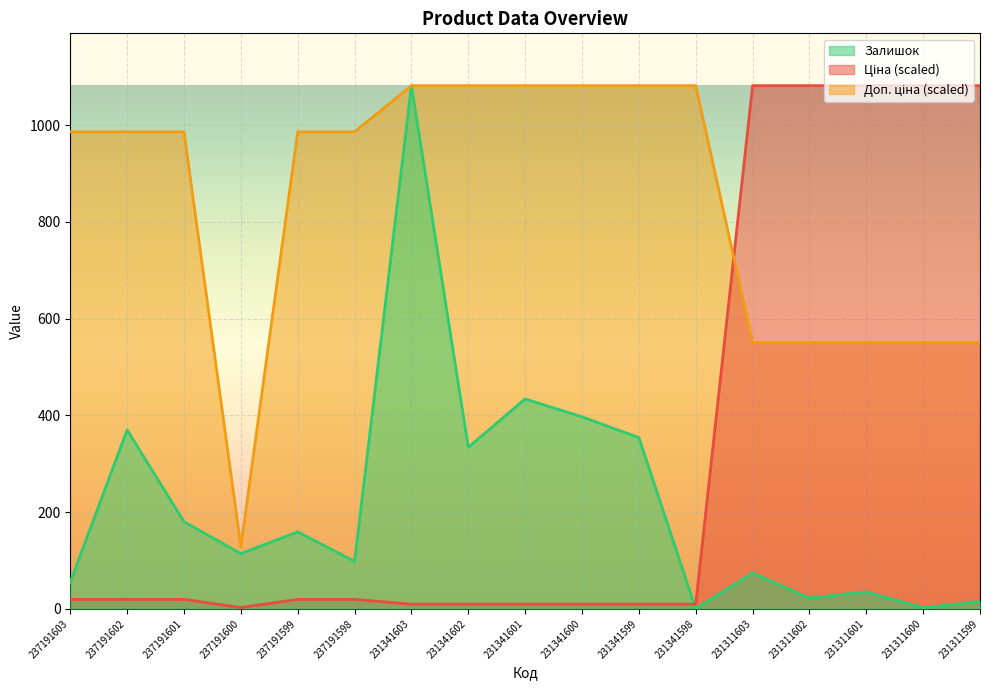

How many data points in Ціна are above 19?

10